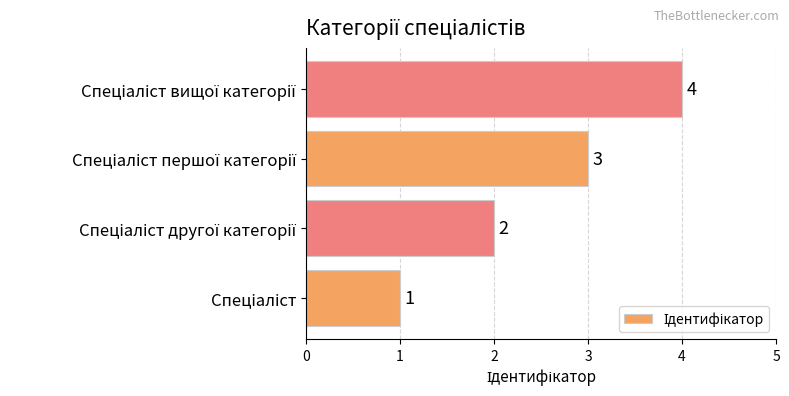

What is the smallest value displayed?

1